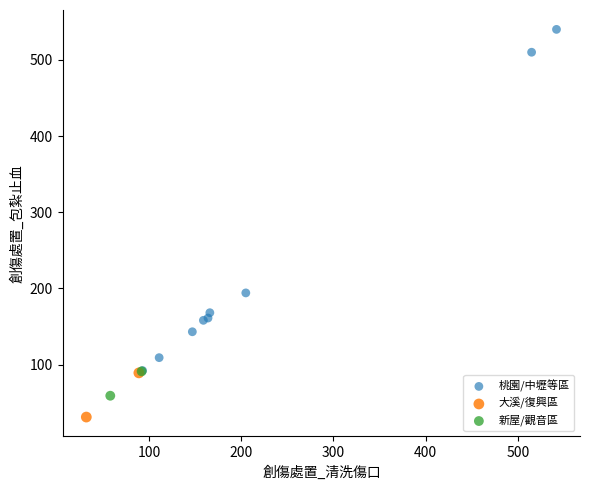

What are all the series names shown in the legend?

桃園/中壢等區, 大溪/復興區, 新屋/觀音區